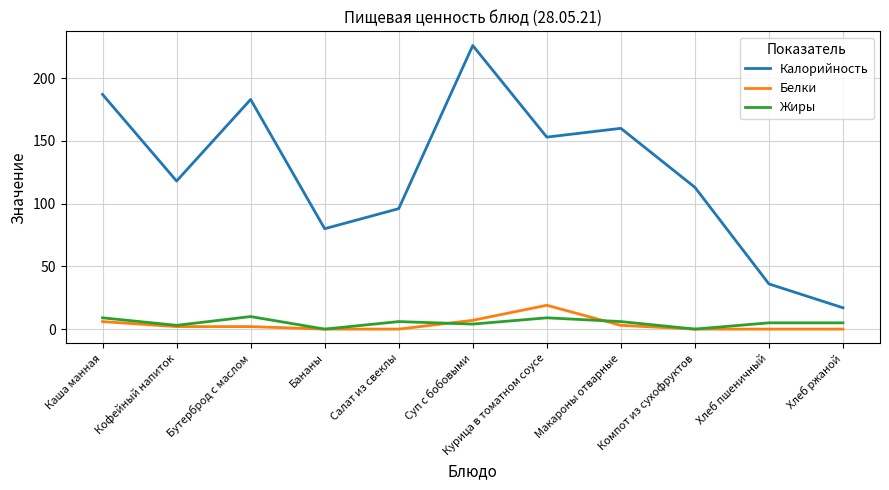

Where is Калорийность nearest to the value 121?

Кофейный напиток